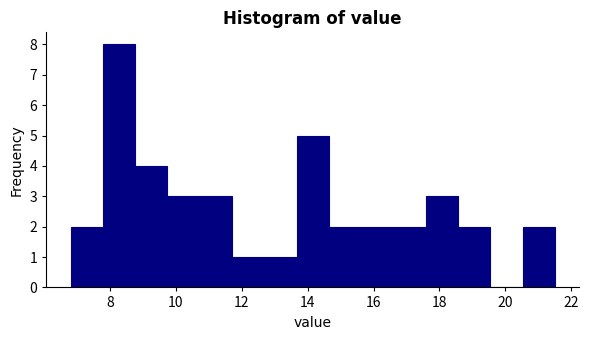

Reading left to right, list every bar in this chart as the range it spans on the x-axis followed by its height. Neither the bar edges nor the heights are printed on the chart, so give them approximately, as read against the axes.

6.80 to 7.78: 2
7.78 to 8.76: 8
8.76 to 9.74: 4
9.74 to 10.72: 3
10.72 to 11.70: 3
11.70 to 12.68: 1
12.68 to 13.66: 1
13.66 to 14.64: 5
14.64 to 15.62: 2
15.62 to 16.60: 2
16.60 to 17.58: 2
17.58 to 18.56: 3
18.56 to 19.54: 2
19.54 to 20.52: 0
20.52 to 21.50: 2